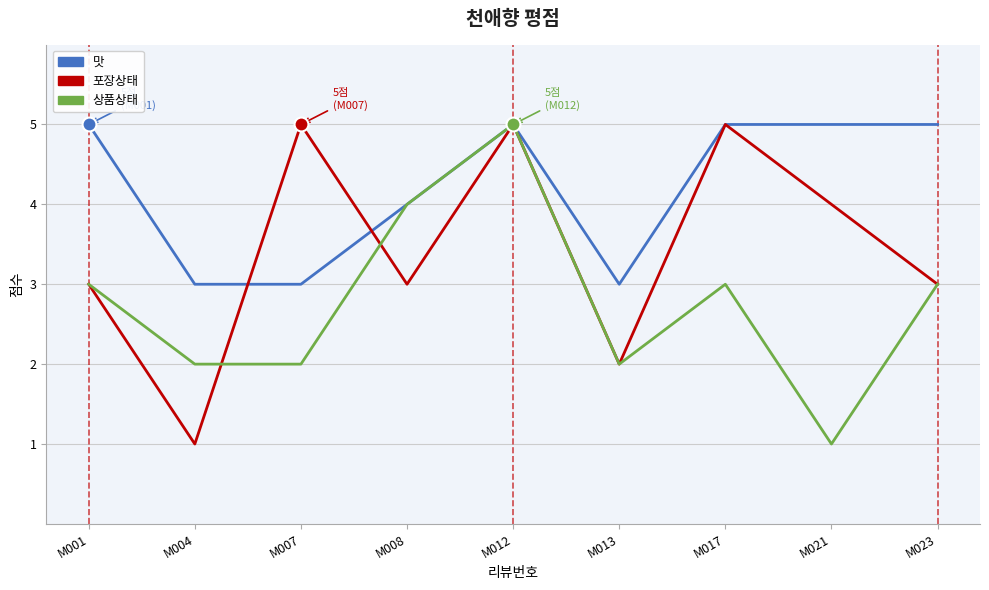

At which label does 상품상태 reach its peak?

M012